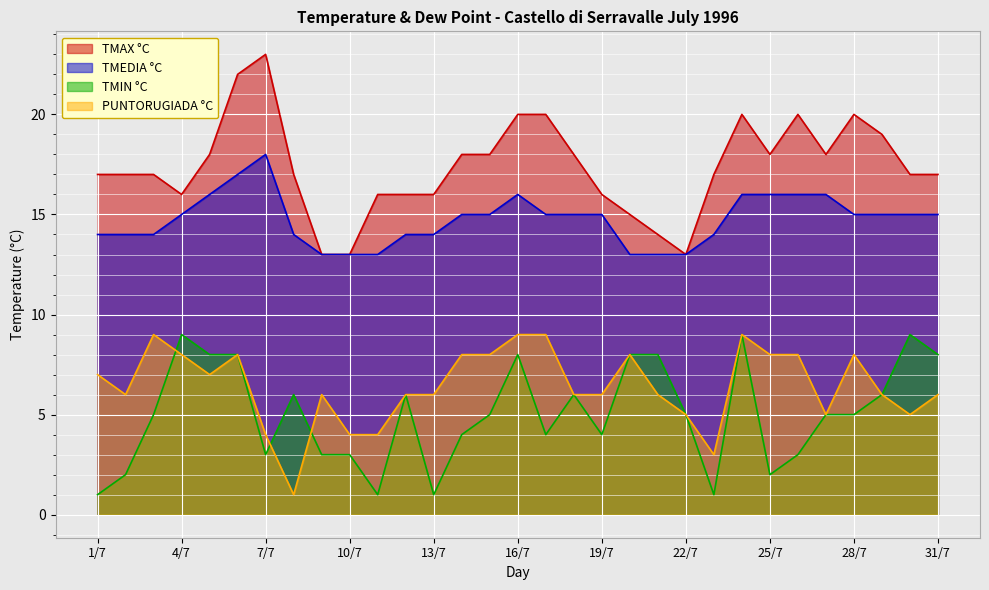

Where does the TMIN °C series first go above 5?

4/7